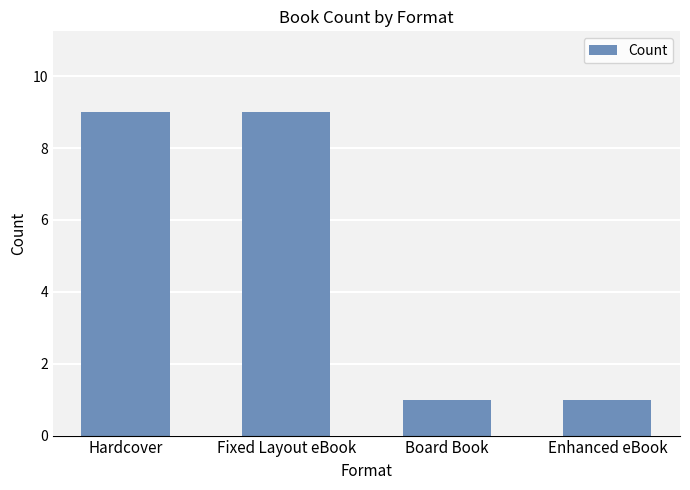

True or false: the data shows 9 at Fixed Layout eBook.

True